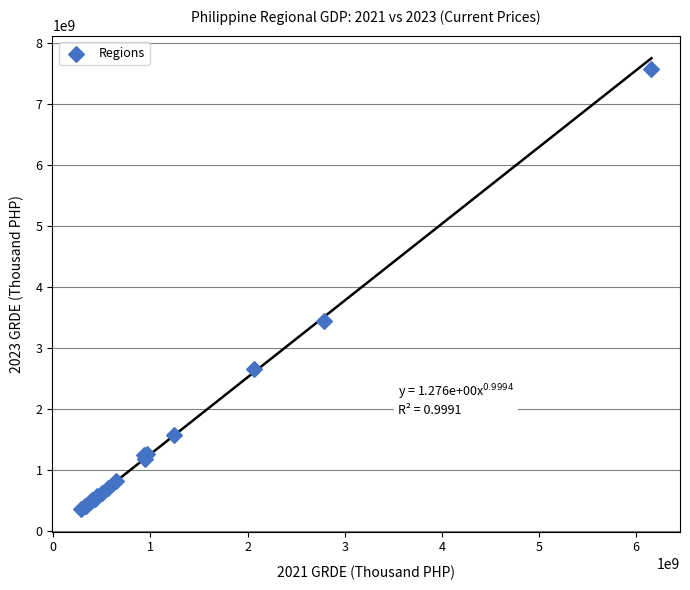

What Y value in the scatter plot is closest to 3968018867?

3436079160.9